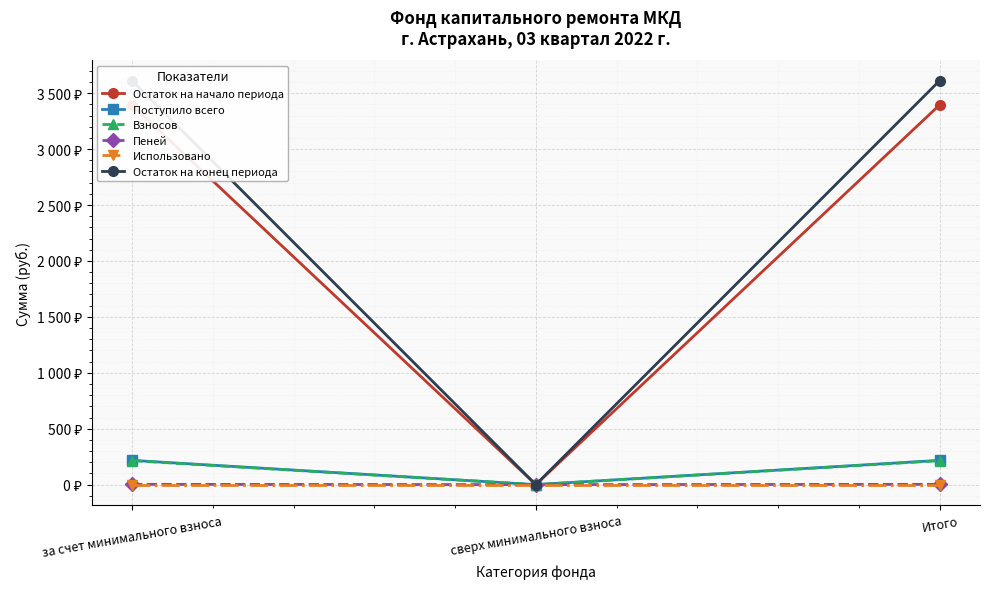

The value of Взносов at за счет минимального взноса is 214.2. True or false?

True